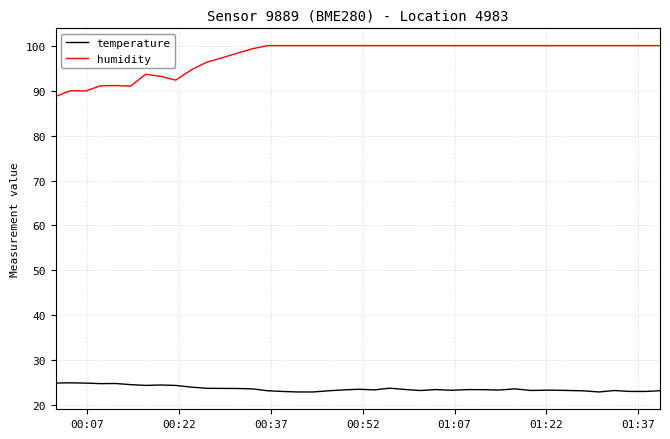

Which series has the largest range (max minus min)?

humidity